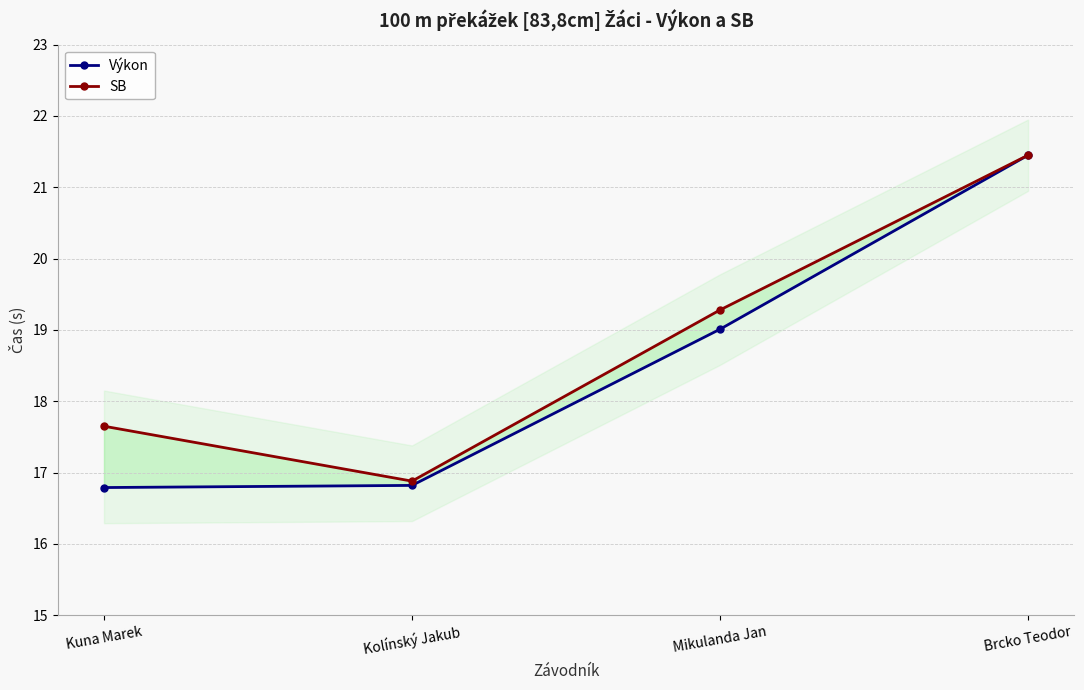

Reading right to left, list all the values displayed in this chart.

Výkon: Brcko Teodor=21.4	Mikulanda Jan=19.0	Kolínský Jakub=16.8	Kuna Marek=16.8
SB: Brcko Teodor=21.4	Mikulanda Jan=19.3	Kolínský Jakub=16.9	Kuna Marek=17.6